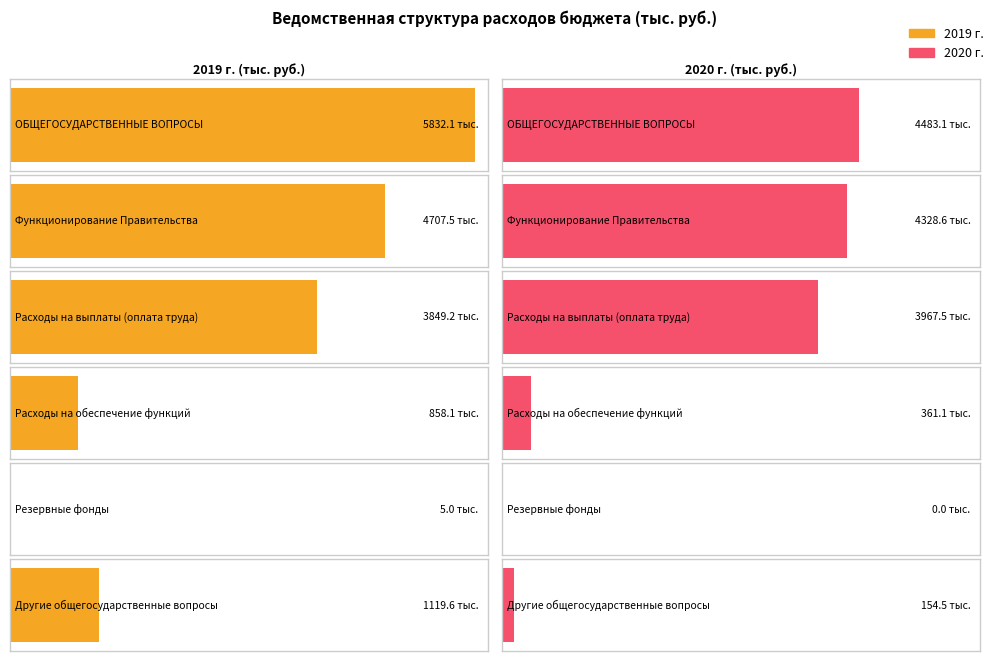

Is the value of 2020 г. at 3 greater than the value of 2019 г. at 4?

Yes